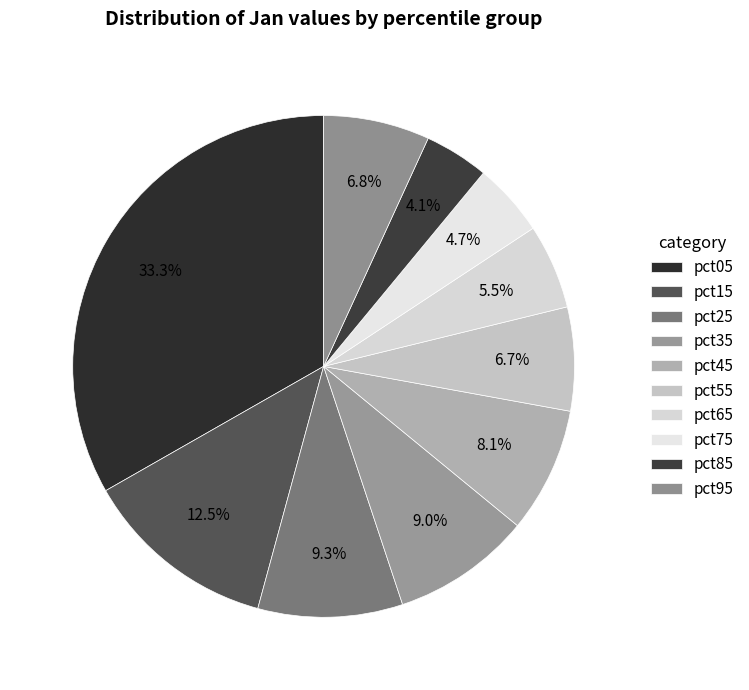

Is it true that pct35 is 9% of the pie?

True